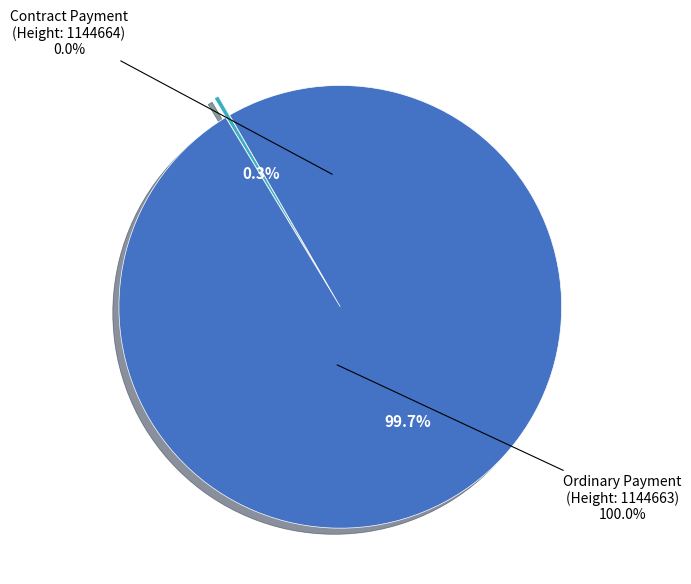

What is the smallest slice in the pie chart?

Contract Payment (1144664)